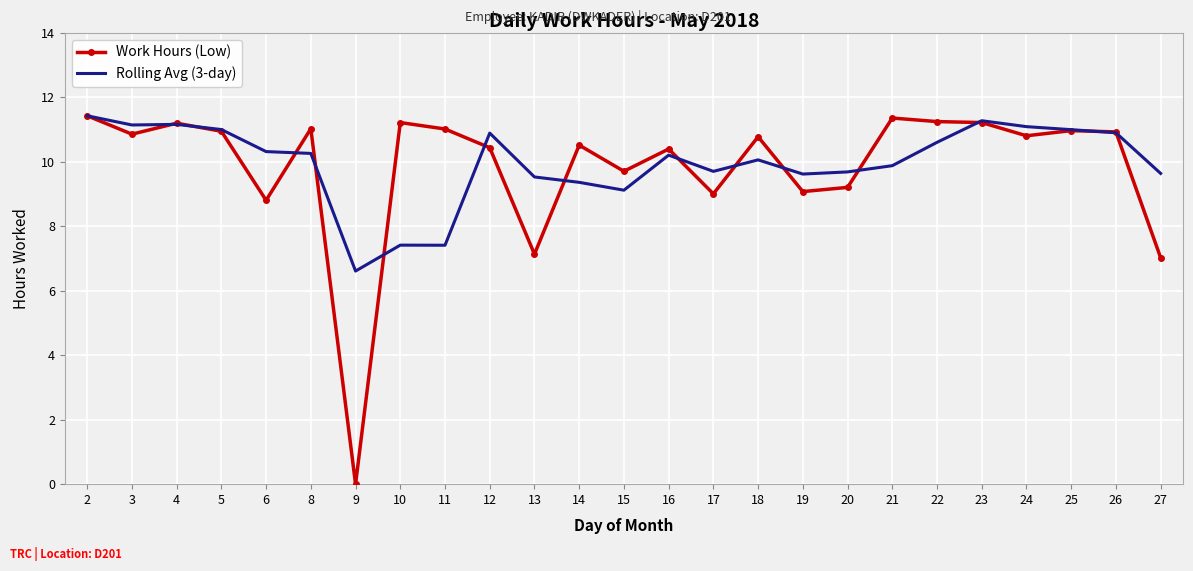

At 27, list the series in order from largest to smallest.

Rolling Avg (3-day), Work Hours (Low)